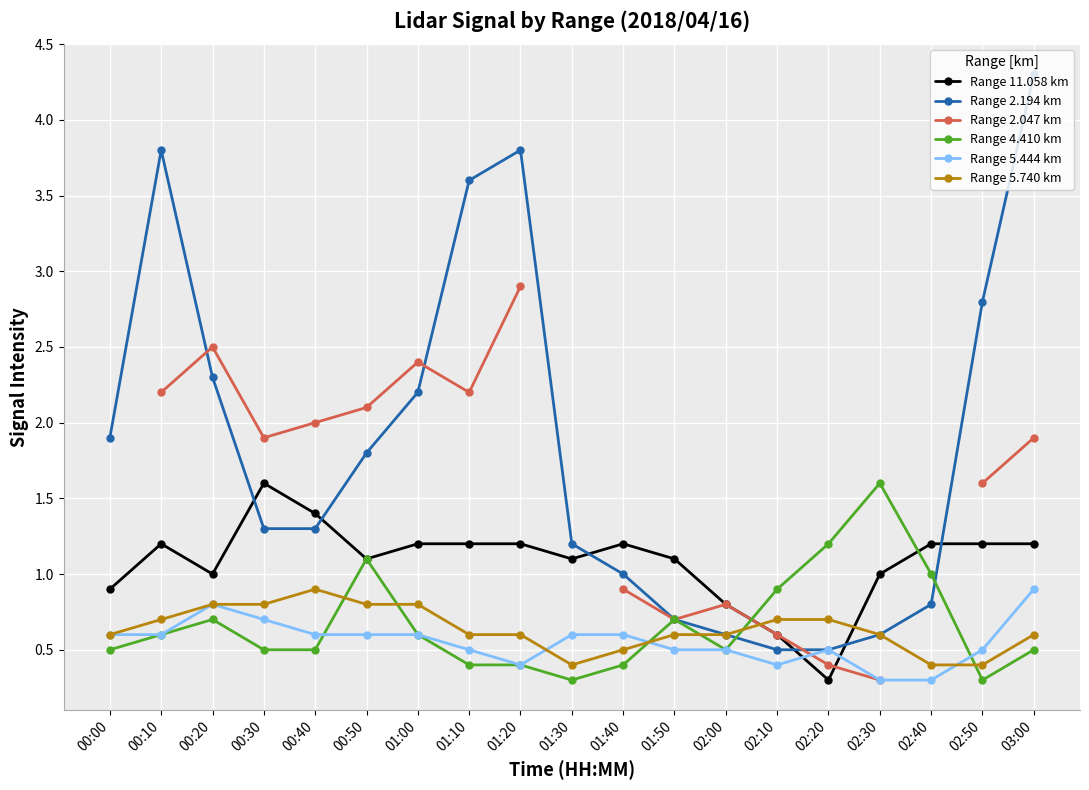

Is the value of Range 2.047 km at 00:20 greater than the value of Range 5.740 km at 02:30?

Yes